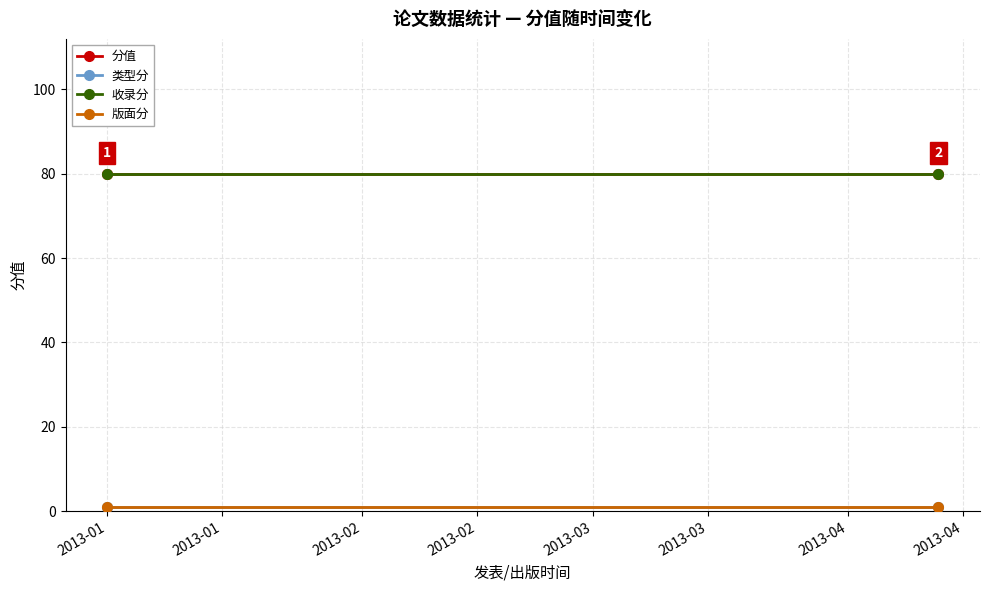

At 2013-01, list the series in order from smallest to largest.

类型分, 版面分, 分值, 收录分